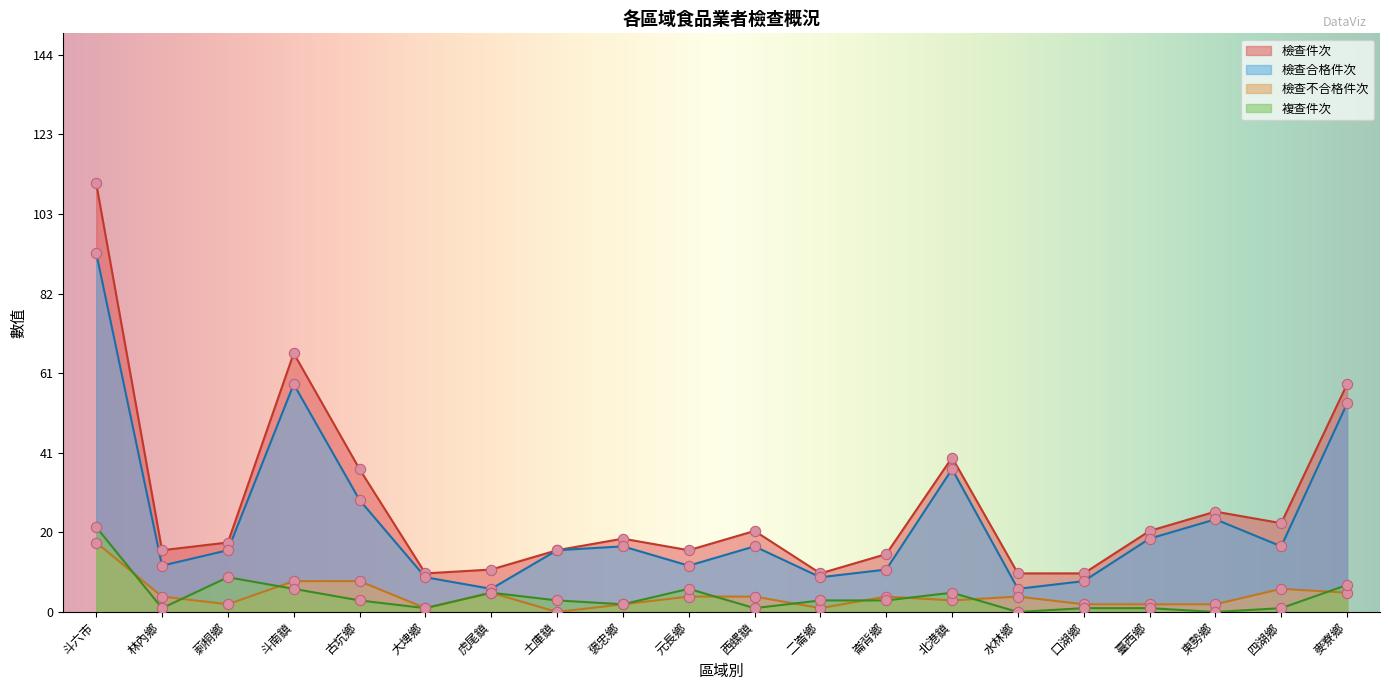

What is the total value across all series at 北港鎮?

85